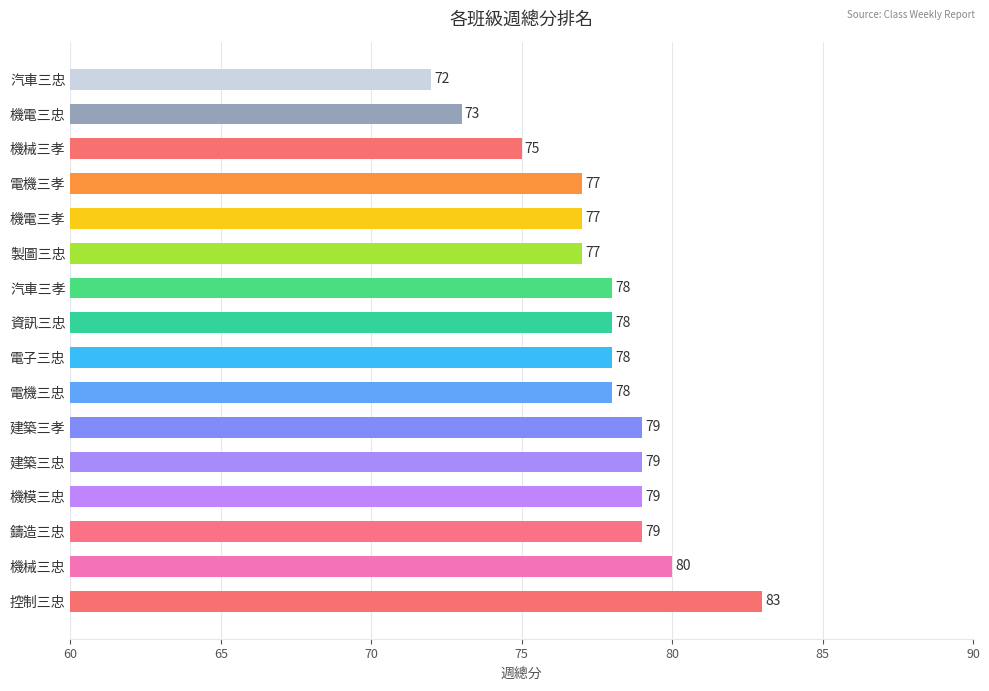

What is the maximum value shown in the chart?

83